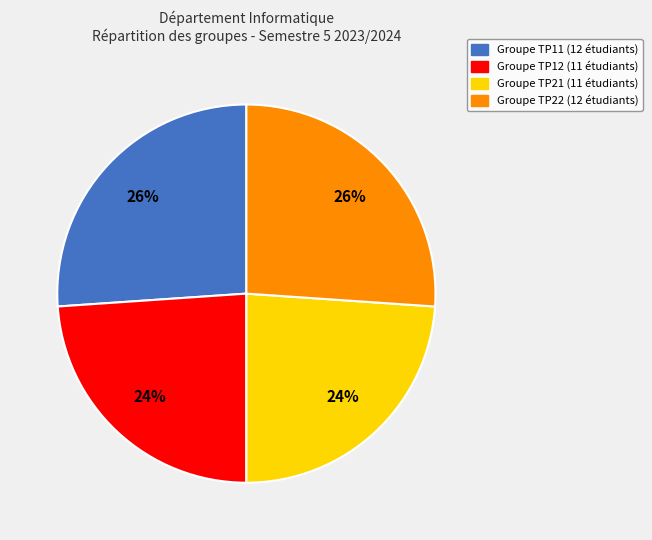

To the nearest percent, what is the average slice percentage?

25%